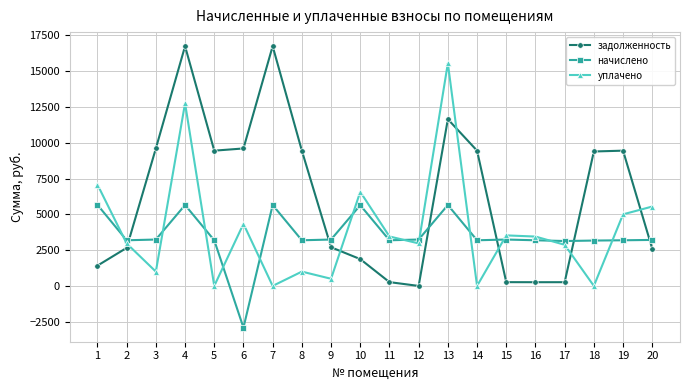

Which series has the largest range (max minus min)?

задолженность